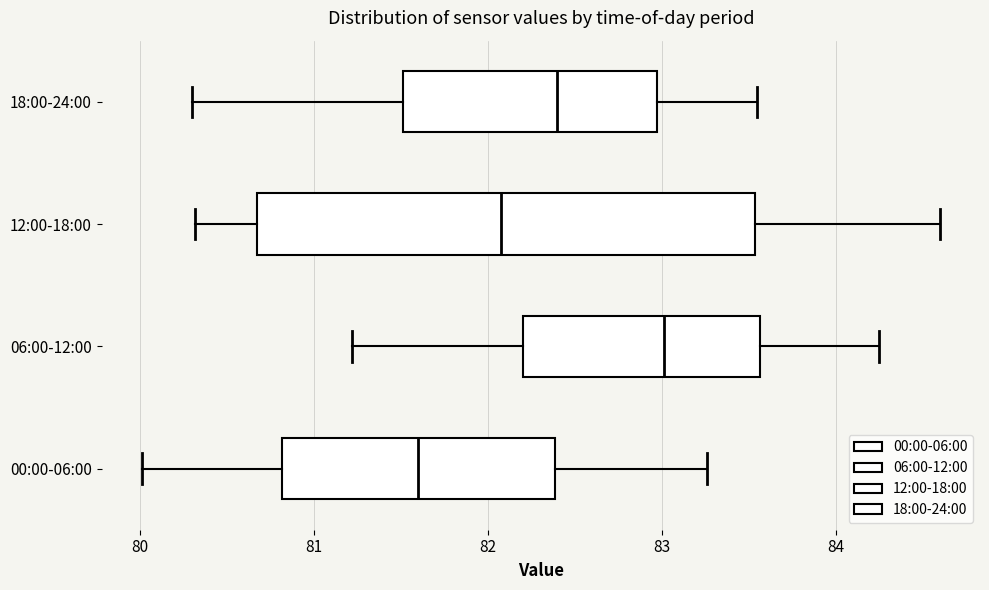

Comparing the boxes themselves (not the whiskers), which one is the widest?

12:00-18:00